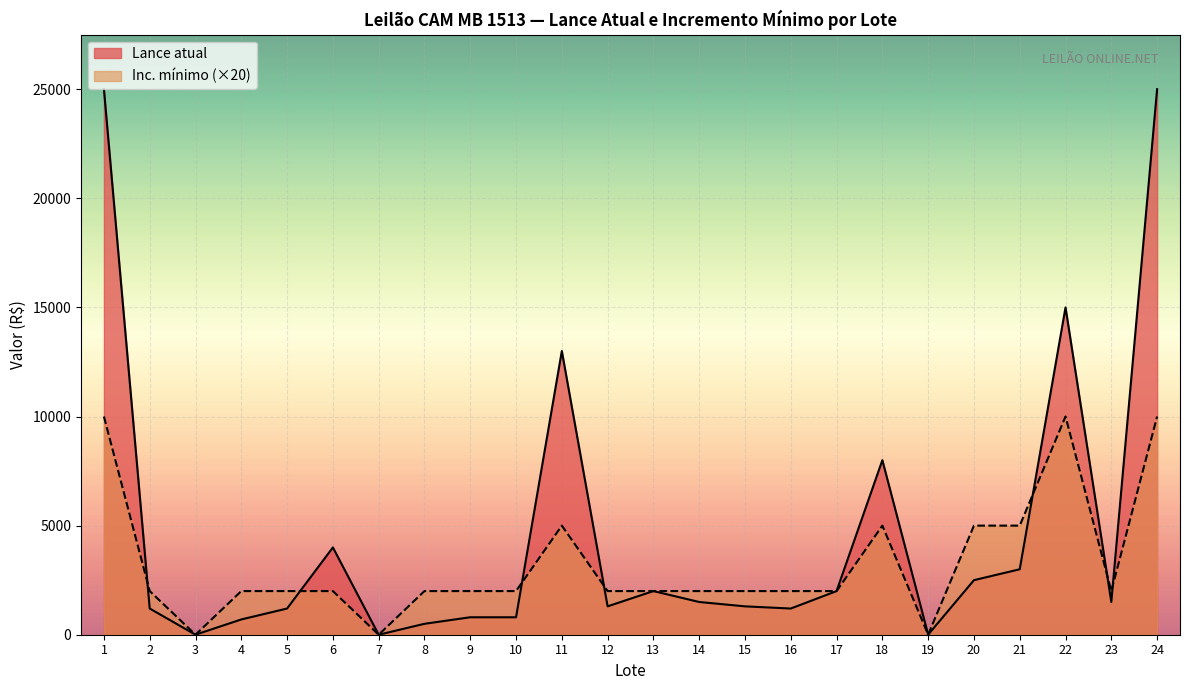

Which series has the largest range (max minus min)?

Lance atual